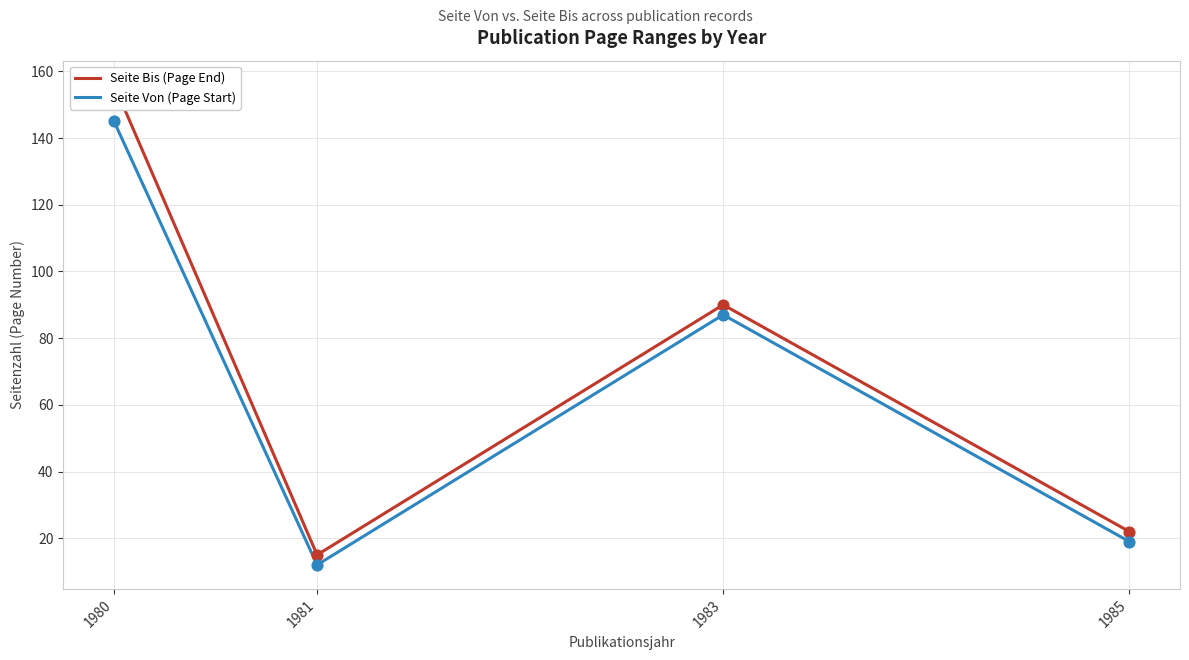

Is the value of Seite Von (Page Start) at 1985 greater than the value of Seite Bis (Page End) at 1980?

No